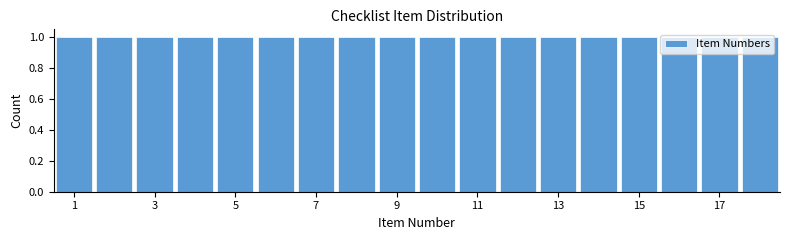

How tall is the bar that spans 14.5 to 15.5 on the x-axis? Neither the bar edges nor the heights are printed on the chart, so give them approximately, as read against the axes.

1